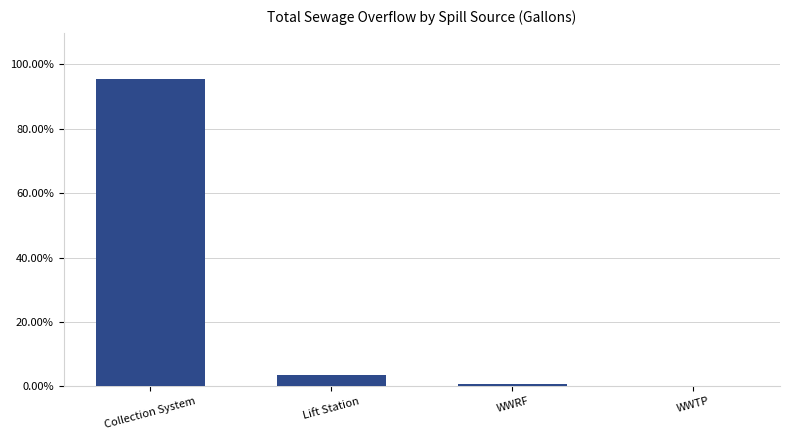

At which label is the value closest to 47?

Lift Station